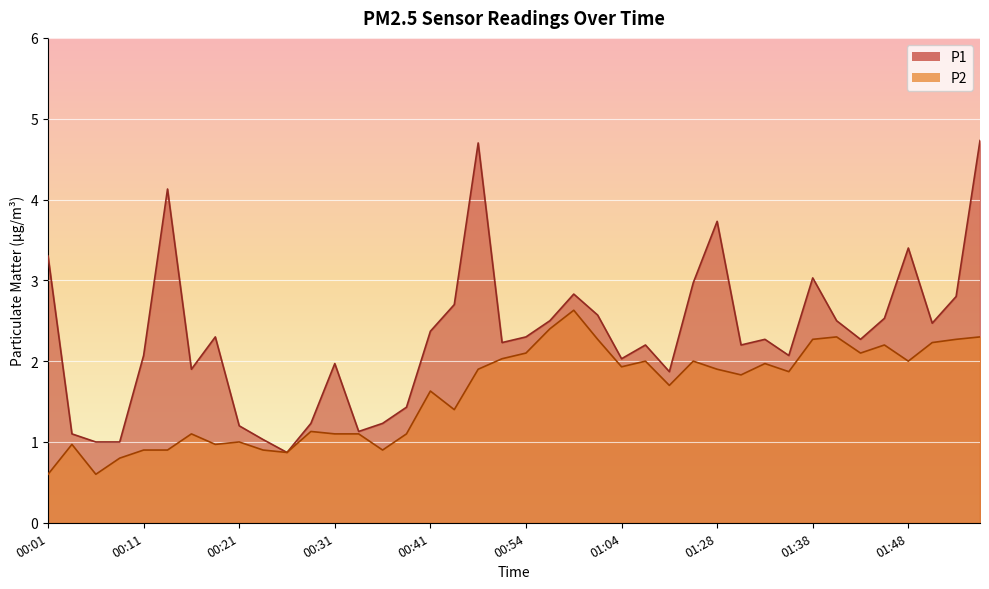

Which has a higher value, 00:01 or 01:33?

00:01